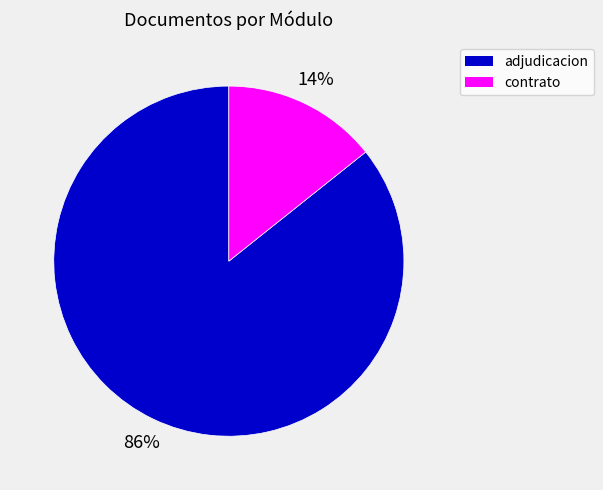

Is there a majority slice in this chart?

Yes